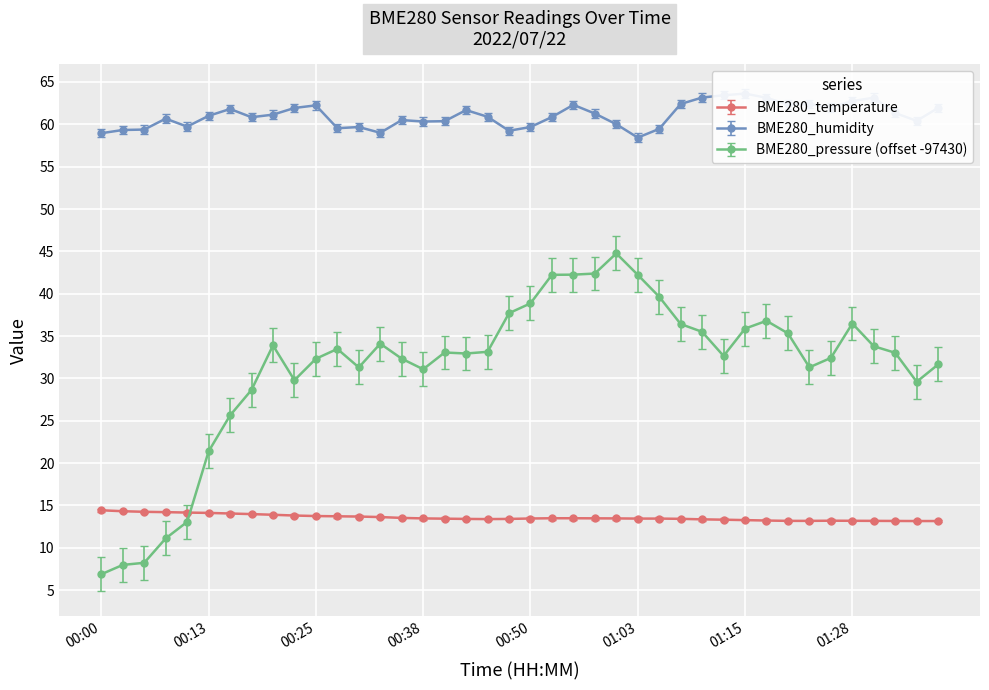

After their last crossing, which series has the higher values: BME280_pressure or BME280_temperature?

BME280_pressure